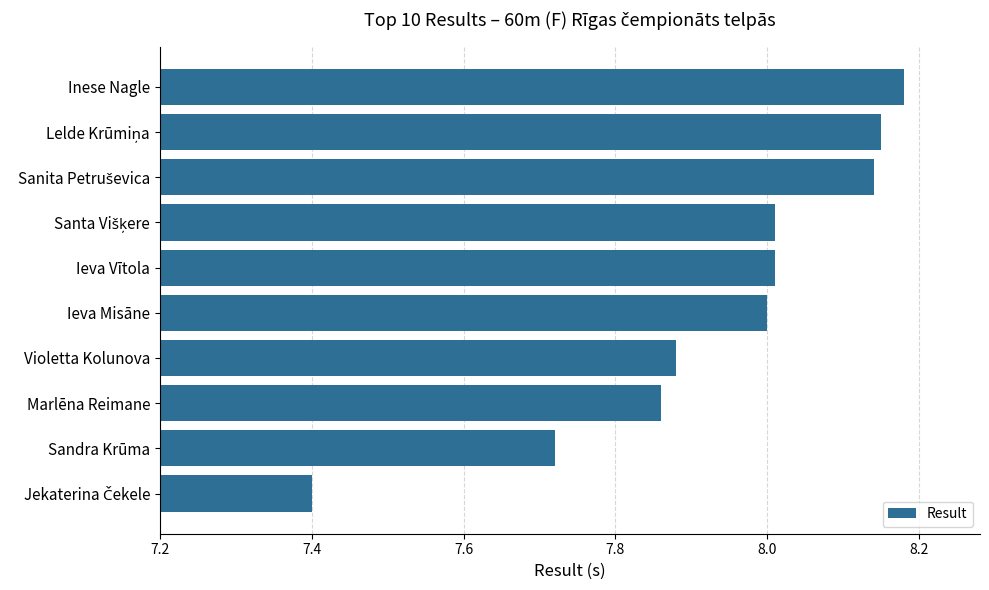

What position from the top is Inese Nagle?

1